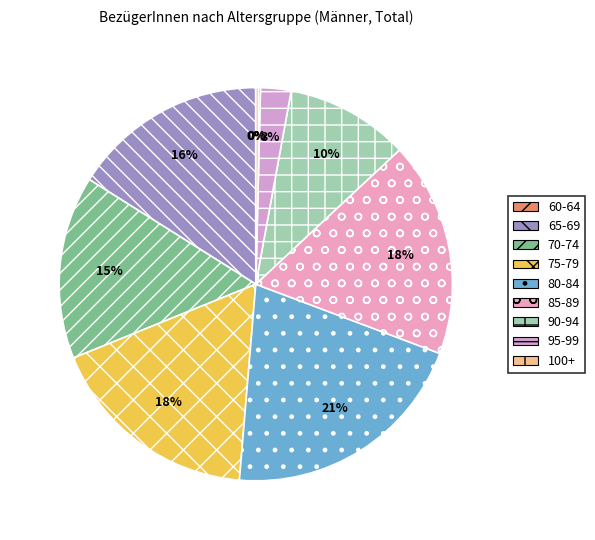

Between 75-79 and 60-64, which is larger?

75-79